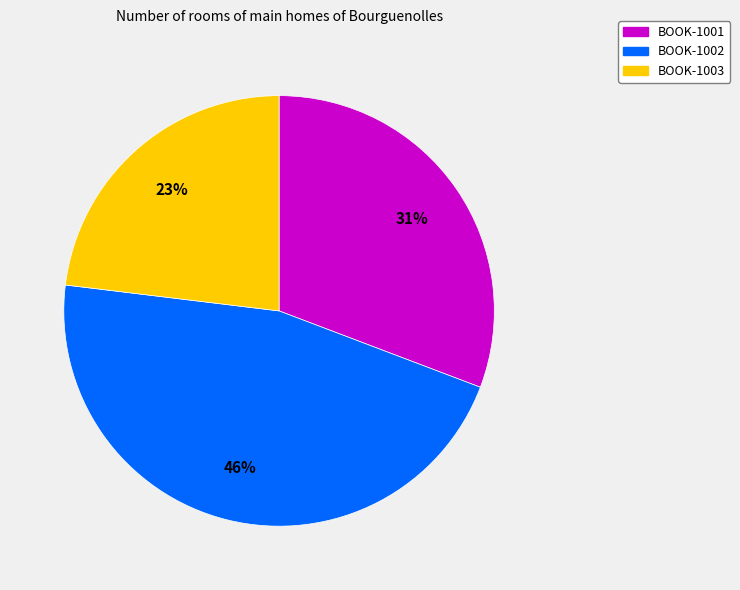

To the nearest percent, what percentage of the pie is BOOK-1001?

31%